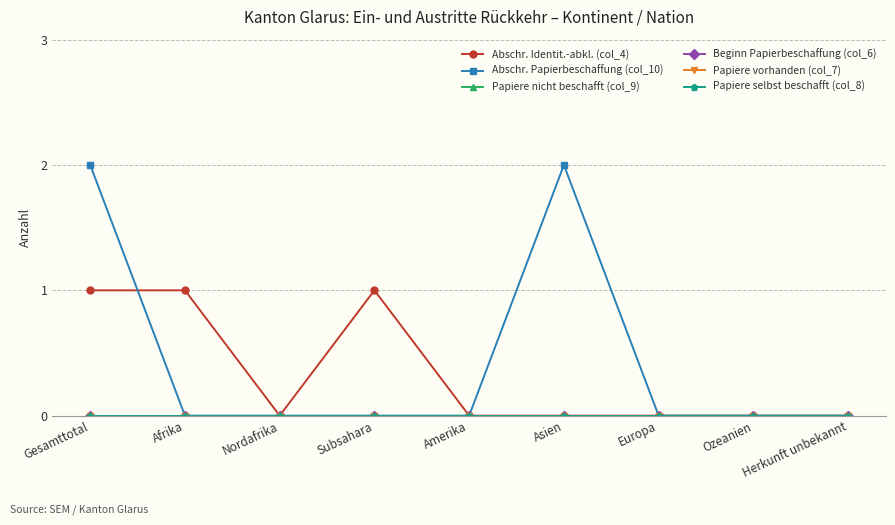

Reading right to left, list all the values displayed in this chart.

Abschr. Identit.-abkl. (col_4): Herkunft unbekannt=0	Ozeanien=0	Europa=0	Asien=0	Amerika=0	Subsahara=1	Nordafrika=0	Afrika=1	Gesamttotal=1
Abschr. Papierbeschaffung (col_10): Herkunft unbekannt=0	Ozeanien=0	Europa=0	Asien=2	Amerika=0	Subsahara=0	Nordafrika=0	Afrika=0	Gesamttotal=2
Papiere nicht beschafft (col_9): Herkunft unbekannt=0	Ozeanien=0	Europa=0	Asien=0	Amerika=0	Subsahara=0	Nordafrika=0	Afrika=0	Gesamttotal=0
Beginn Papierbeschaffung (col_6): Herkunft unbekannt=0	Ozeanien=0	Europa=0	Asien=0	Amerika=0	Subsahara=0	Nordafrika=0	Afrika=0	Gesamttotal=0
Papiere vorhanden (col_7): Herkunft unbekannt=0	Ozeanien=0	Europa=0	Asien=0	Amerika=0	Subsahara=0	Nordafrika=0	Afrika=0	Gesamttotal=0
Papiere selbst beschafft (col_8): Herkunft unbekannt=0	Ozeanien=0	Europa=0	Asien=0	Amerika=0	Subsahara=0	Nordafrika=0	Afrika=0	Gesamttotal=0